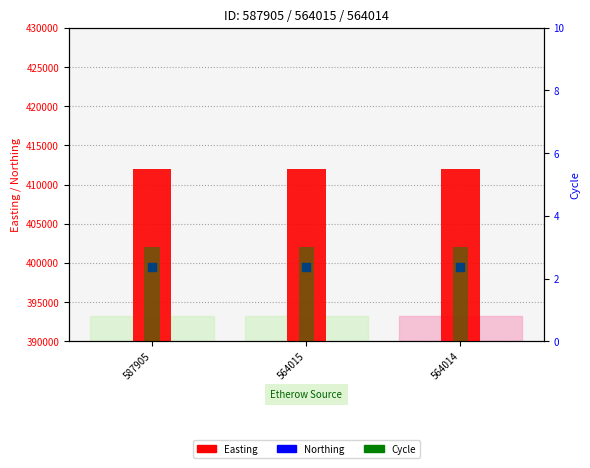

Which series has the widest spread of Y values?

Easting